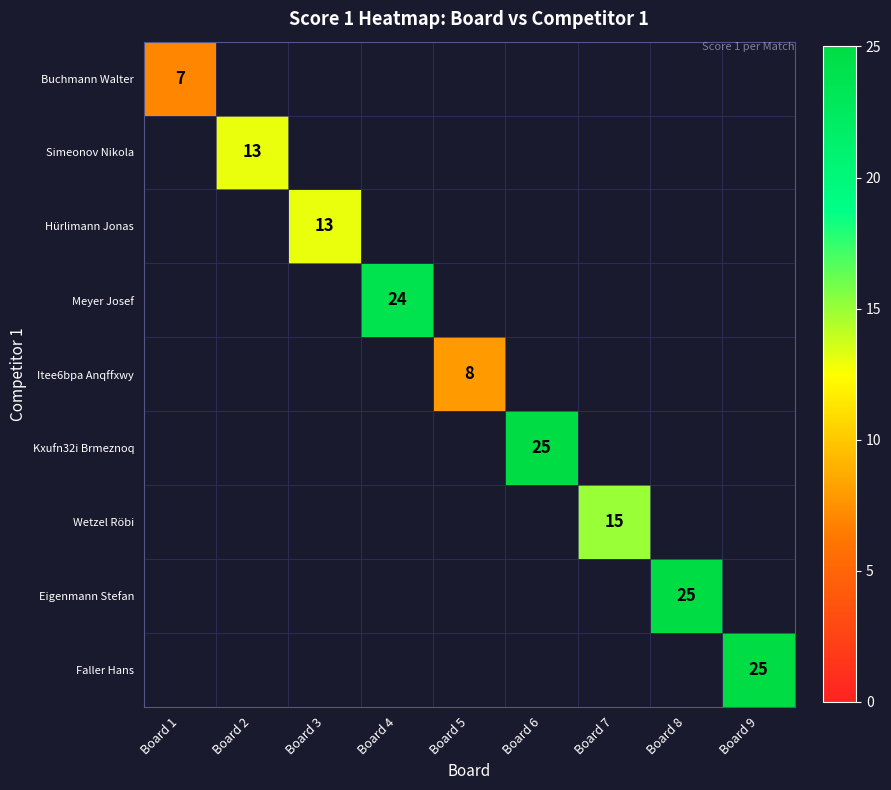

Which label corresponds to the largest value in the chart?

Board 6